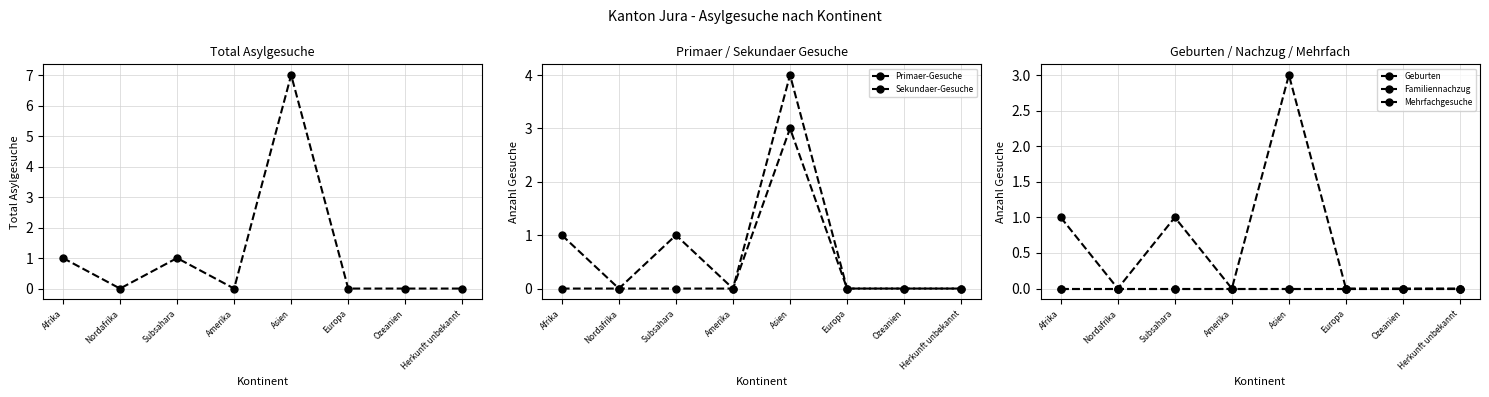

The Mehrfachgesuche series shows 0 at Amerika. True or false?

True